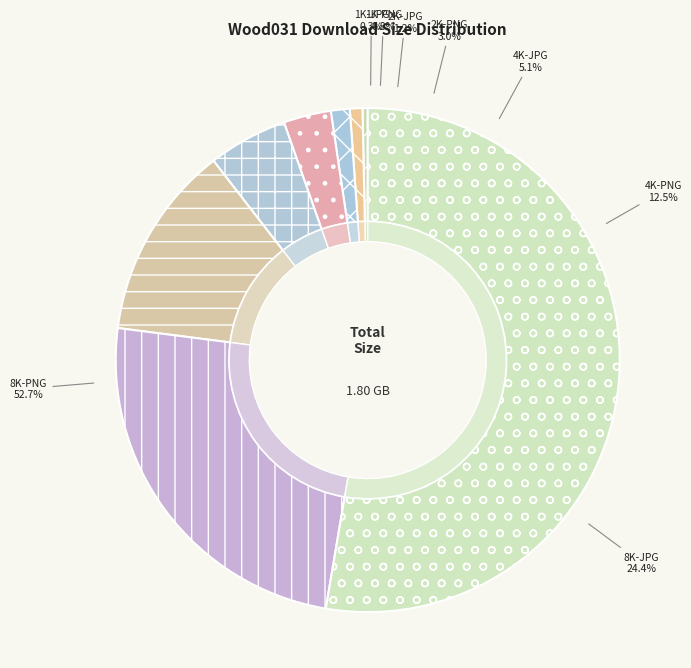

Approximately how many times larger is the value at 4K-PNG compared to 8K-PNG?

0.2